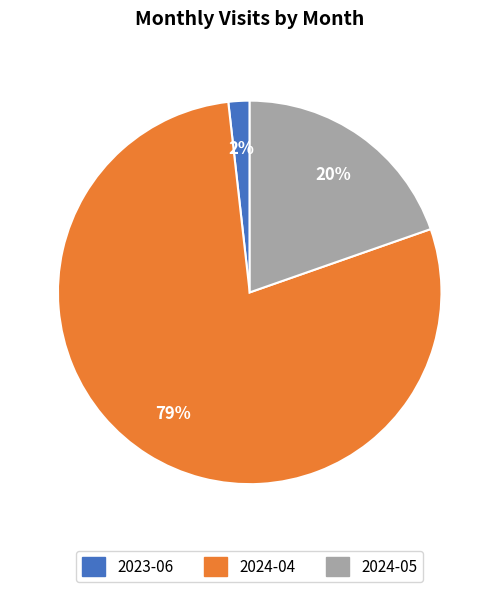

Does 2023-06 account for over 50% of the chart?

No